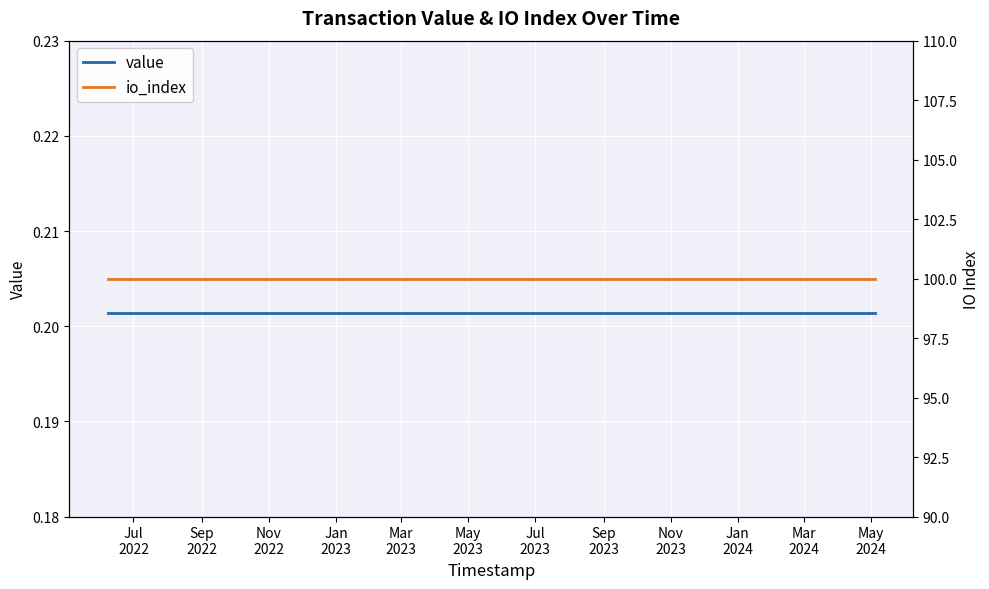

Which label corresponds to the smallest value in the chart?

Jul
2022